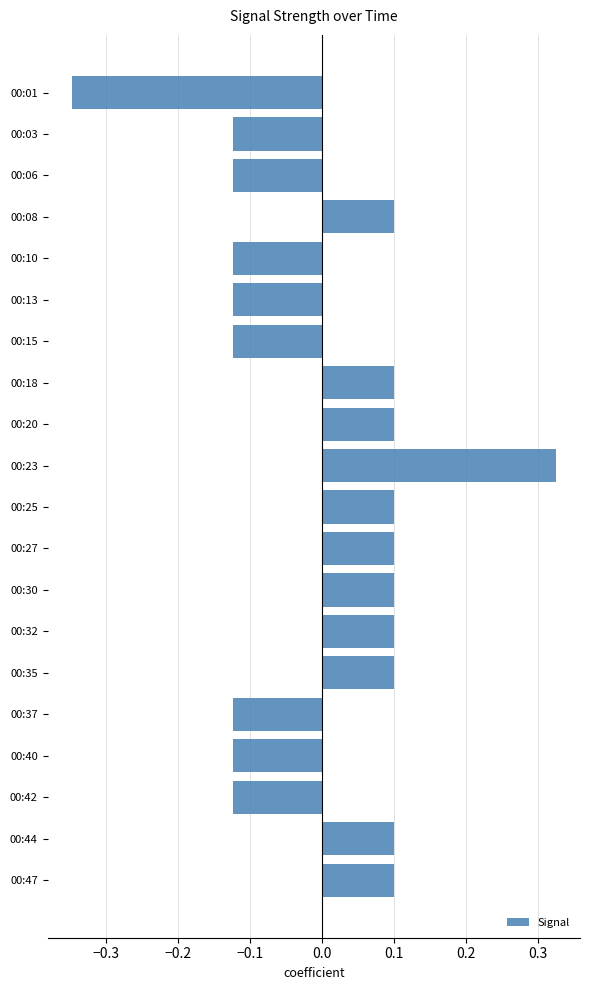

Which has a higher value, 00:23 or 00:30?

00:23